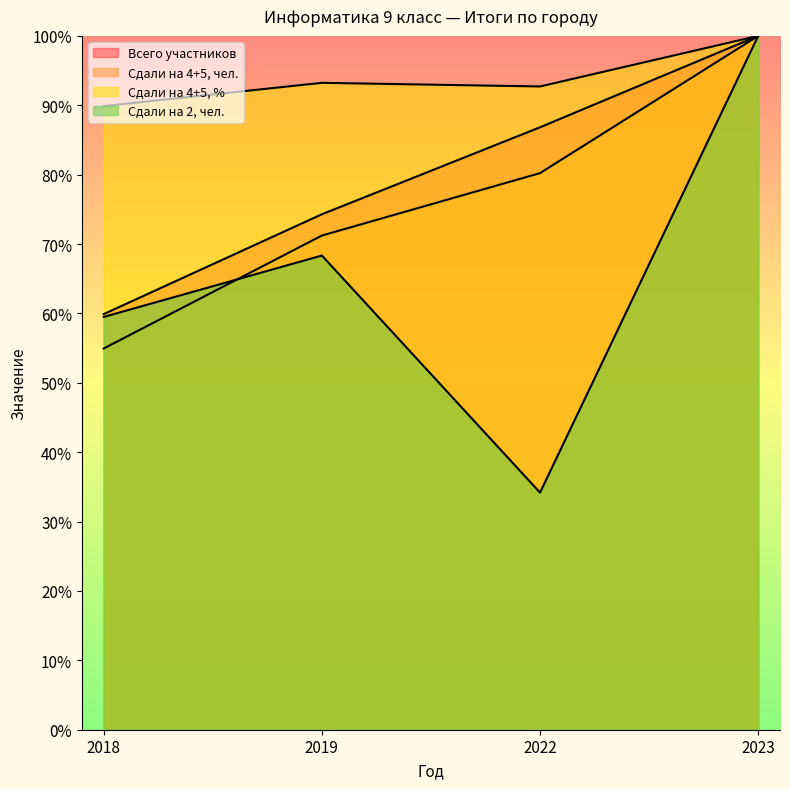

Reading left to right, what are all the values shown in this chart?

Всего участников: 2018=59.9	2019=74.3	2022=86.8	2023=100.0
Сдали на 4+5, чел.: 2018=54.9	2019=71.2	2022=80.2	2023=100.0
Сдали на 4+5, %: 2018=89.9	2019=93.2	2022=92.7	2023=100.0
Сдали на 2, чел.: 2018=59.5	2019=68.3	2022=34.2	2023=100.0